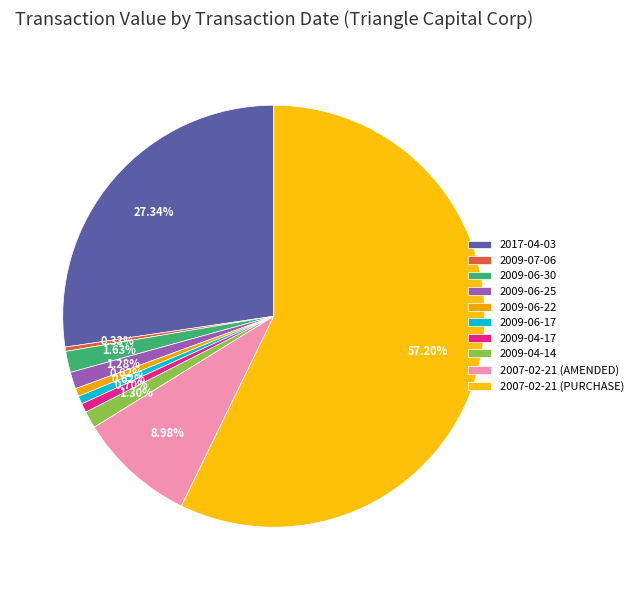

What is the change in value from 2009-06-30 to 2009-04-17?

-31610